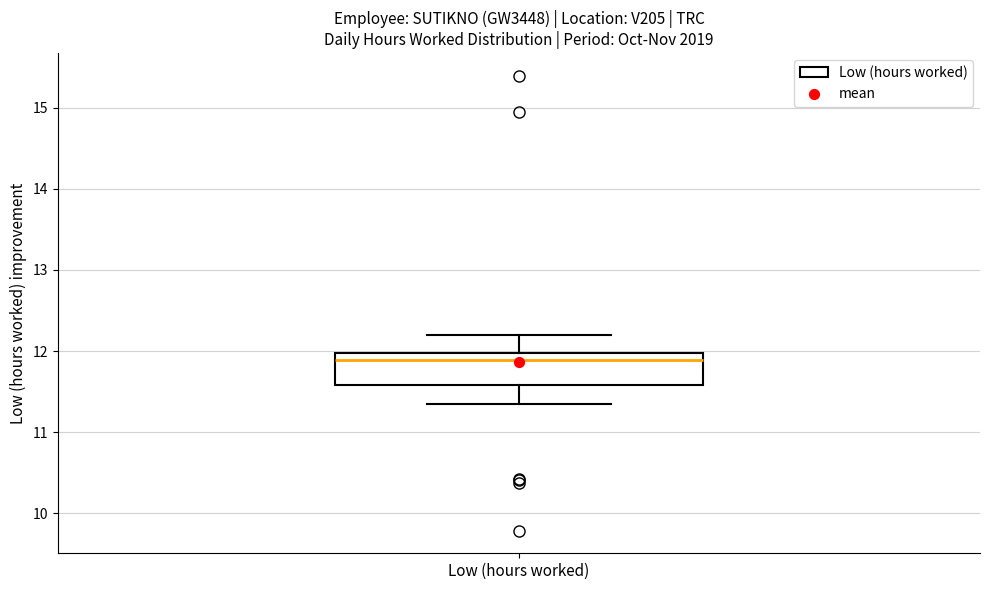

Read this box plot against the y-axis: the position of the median line, the range covered by the box, and the ends of both whiskers. The values are not printed on the chart, so give them approximately, as read against the axis.

median 11.9, box 11.6 to 12.0, whiskers 11.4 to 12.2